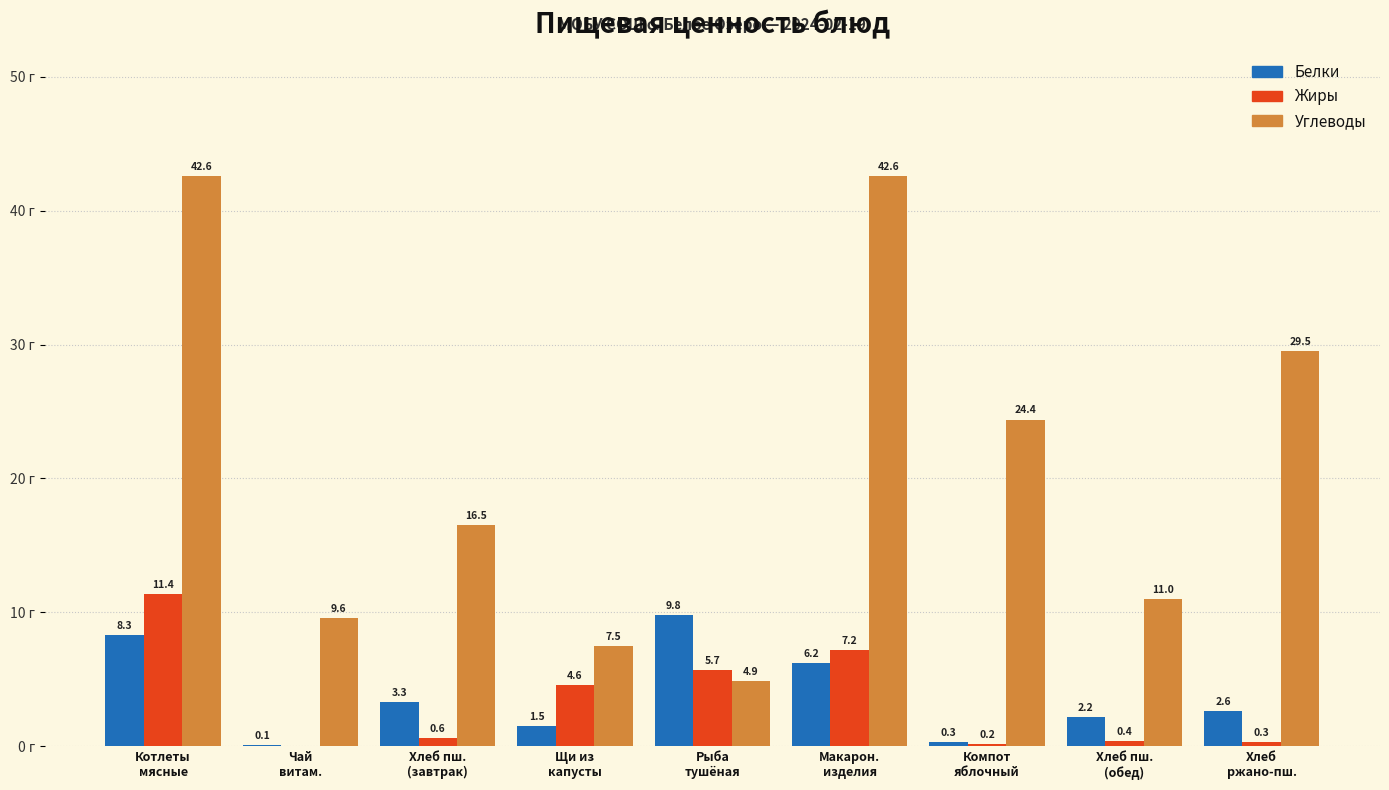

Which series has the largest total across all categories?

Углеводы